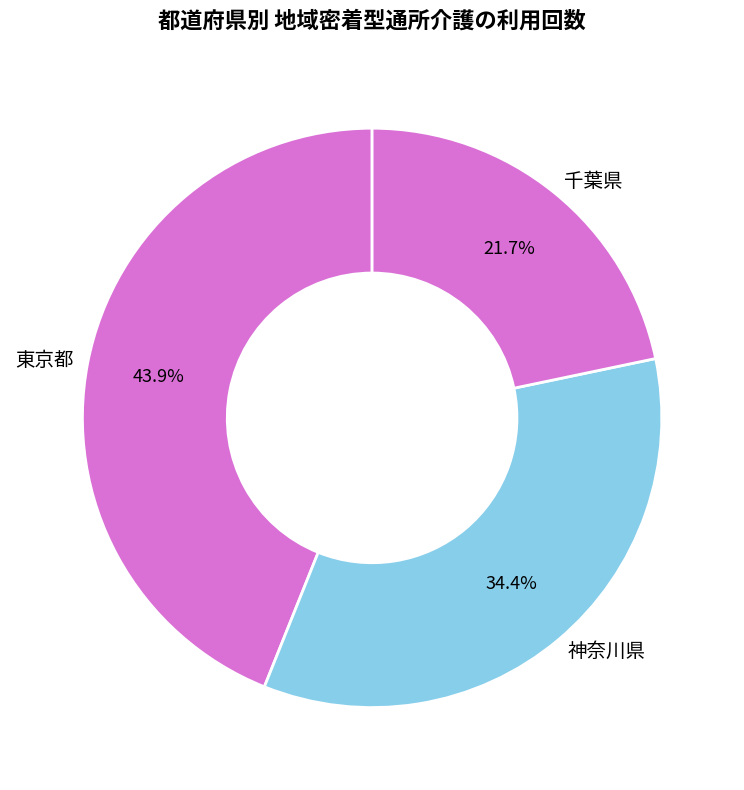

Count the number of slices in the pie.

3